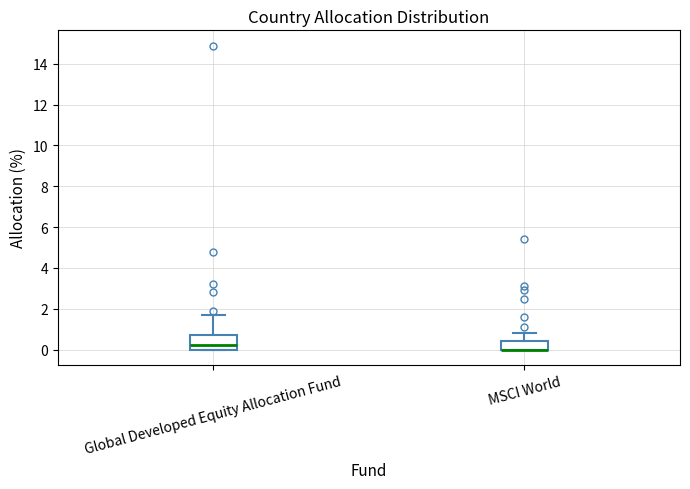

Reading left to right, read every box against the y-axis: the position of its median line, the range the box covers, and the ends of its whiskers. The values are not printed on the chart, so give them approximately, as read against the axis.

Global Developed Equity Allocation Fund: median 0.2, box 0.0 to 0.8, whiskers 0.0 to 1.8
MSCI World: median 0.0 (drawn on the box's lower edge), box 0.0 to 0.4, whiskers 0.0 to 0.8